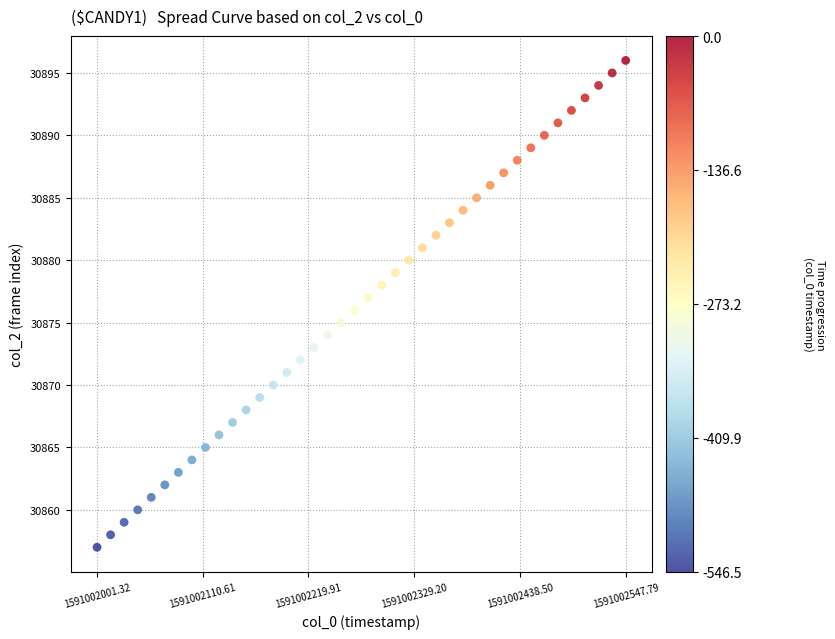

What is the range of Y values (max minus min)?

39